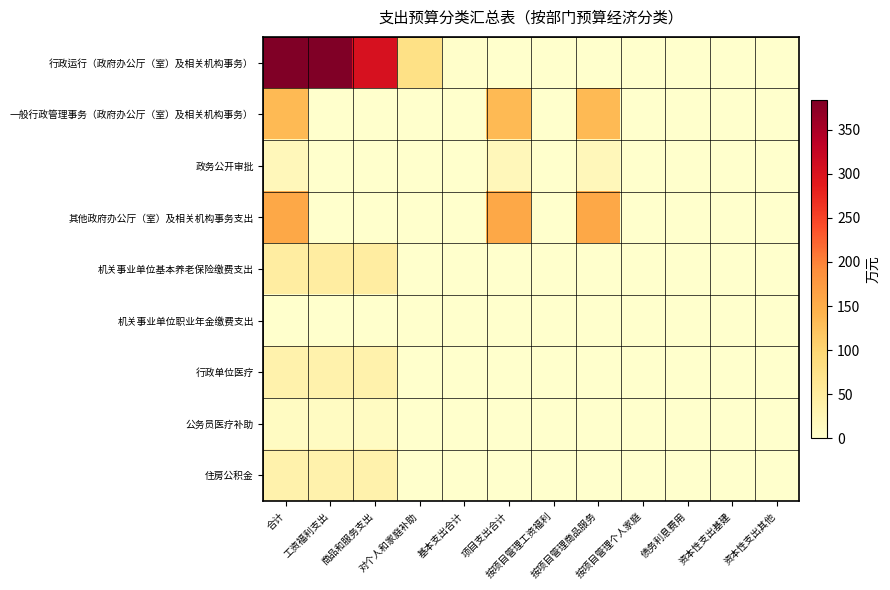

Reading right to left, extract all data points from this chart.

行政运行（政府办公厅（室）及相关机构事务）: 资本性支出其他=0.0	资本性支出基建=0.0	债务利息费用=0.0	按项目管理个人家庭=0.0	按项目管理商品服务=0.0	按项目管理工资福利=0.0	项目支出合计=0.0	基本支出合计=2.6	对个人和家庭补助=77.4	商品和服务支出=303.9	工资福利支出=383.9	合计=383.9
一般行政管理事务（政府办公厅（室）及相关机构事务）: 资本性支出其他=0.0	资本性支出基建=0.0	债务利息费用=0.0	按项目管理个人家庭=0.0	按项目管理商品服务=134.9	按项目管理工资福利=0.0	项目支出合计=134.9	基本支出合计=0.0	对个人和家庭补助=0.0	商品和服务支出=0.0	工资福利支出=0.0	合计=134.9
政务公开审批: 资本性支出其他=0.0	资本性支出基建=0.0	债务利息费用=0.0	按项目管理个人家庭=0.0	按项目管理商品服务=20.0	按项目管理工资福利=0.0	项目支出合计=20.0	基本支出合计=0.0	对个人和家庭补助=0.0	商品和服务支出=0.0	工资福利支出=0.0	合计=20.0
其他政府办公厅（室）及相关机构事务支出: 资本性支出其他=0.0	资本性支出基建=0.0	债务利息费用=0.0	按项目管理个人家庭=0.0	按项目管理商品服务=156.0	按项目管理工资福利=0.0	项目支出合计=156.0	基本支出合计=0.0	对个人和家庭补助=0.0	商品和服务支出=0.0	工资福利支出=0.0	合计=156.0
机关事业单位基本养老保险缴费支出: 资本性支出其他=0.0	资本性支出基建=0.0	债务利息费用=0.0	按项目管理个人家庭=0.0	按项目管理商品服务=0.0	按项目管理工资福利=0.0	项目支出合计=0.0	基本支出合计=0.0	对个人和家庭补助=0.0	商品和服务支出=47.2	工资福利支出=47.2	合计=47.2
机关事业单位职业年金缴费支出: 资本性支出其他=0.0	资本性支出基建=0.0	债务利息费用=0.0	按项目管理个人家庭=0.0	按项目管理商品服务=0.0	按项目管理工资福利=0.0	项目支出合计=0.0	基本支出合计=0.0	对个人和家庭补助=0.0	商品和服务支出=0.2	工资福利支出=0.2	合计=0.2
行政单位医疗: 资本性支出其他=0.0	资本性支出基建=0.0	债务利息费用=0.0	按项目管理个人家庭=0.0	按项目管理商品服务=0.0	按项目管理工资福利=0.0	项目支出合计=0.0	基本支出合计=0.0	对个人和家庭补助=0.0	商品和服务支出=34.8	工资福利支出=34.8	合计=34.8
公务员医疗补助: 资本性支出其他=0.0	资本性支出基建=0.0	债务利息费用=0.0	按项目管理个人家庭=0.0	按项目管理商品服务=0.0	按项目管理工资福利=0.0	项目支出合计=0.0	基本支出合计=0.0	对个人和家庭补助=0.0	商品和服务支出=11.8	工资福利支出=11.8	合计=11.8
住房公积金: 资本性支出其他=0.0	资本性支出基建=0.0	债务利息费用=0.0	按项目管理个人家庭=0.0	按项目管理商品服务=0.0	按项目管理工资福利=0.0	项目支出合计=0.0	基本支出合计=0.0	对个人和家庭补助=0.0	商品和服务支出=35.4	工资福利支出=35.4	合计=35.4